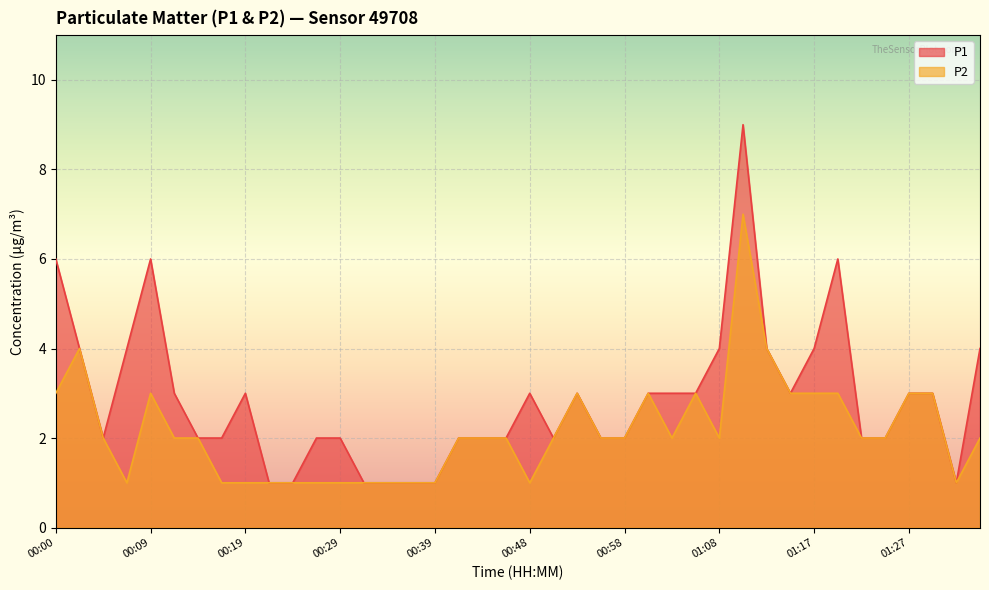

What position from the right is 01:30?

3